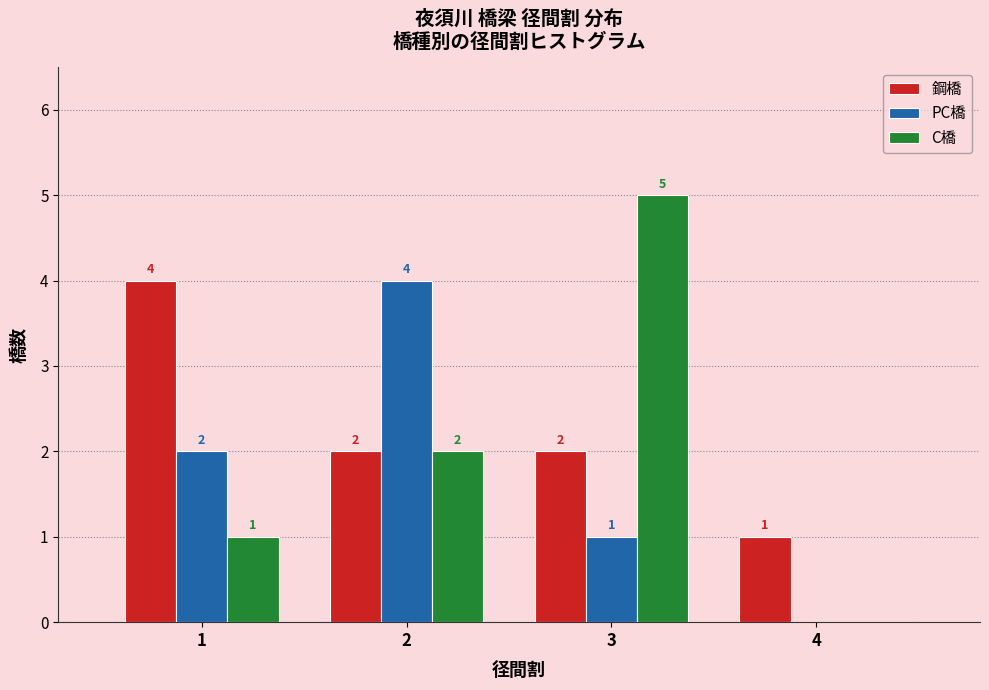

Reading left to right, list all the values displayed in this chart.

鋼橋: 1=4	2=2	3=2	4=1
PC橋: 1=2	2=4	3=1	4=0
C橋: 1=1	2=2	3=5	4=0